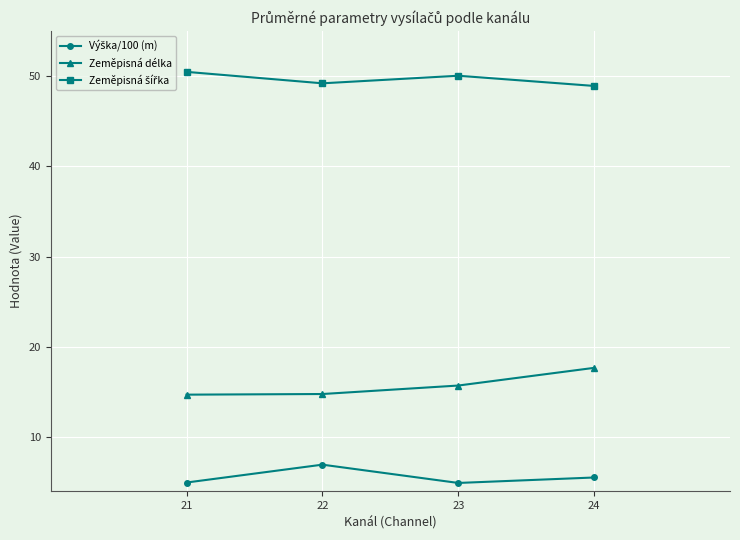

What is the difference between the maximum and minimum values in the Zeměpisná délka series?

3.0